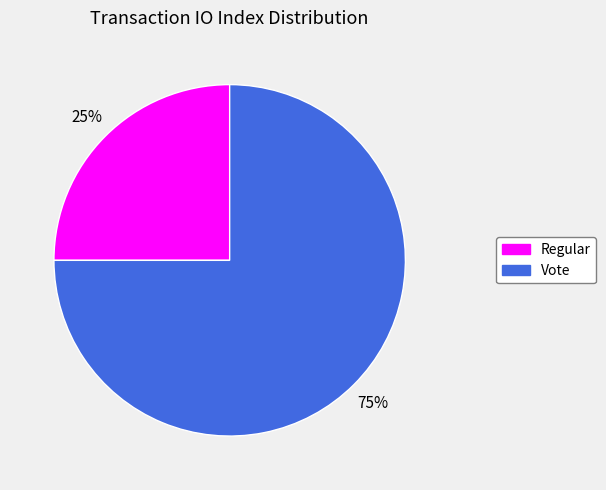

The Vote slice represents 86% of the pie. True or false?

False